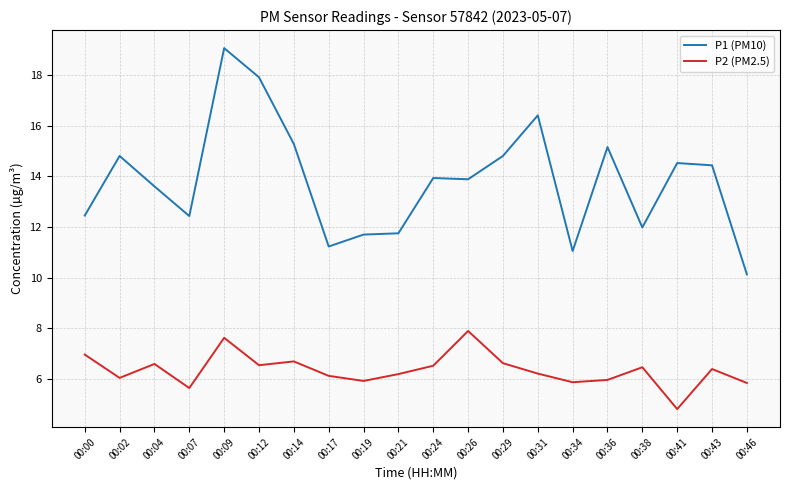

Rank the series at 00:41 from lowest to highest value.

P2 (PM2.5), P1 (PM10)